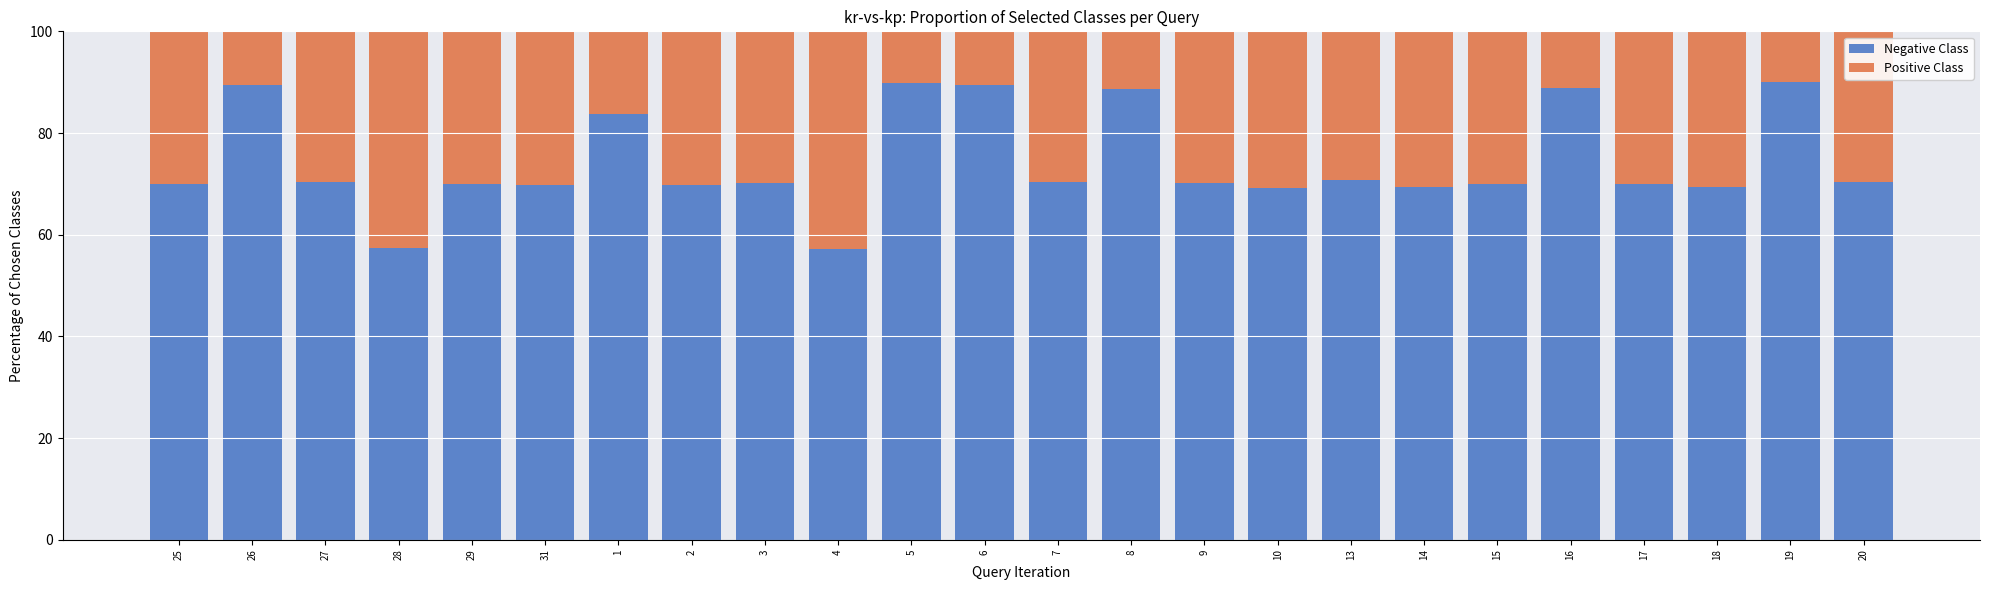

The Negative Class series shows 69.8 at 2. True or false?

True